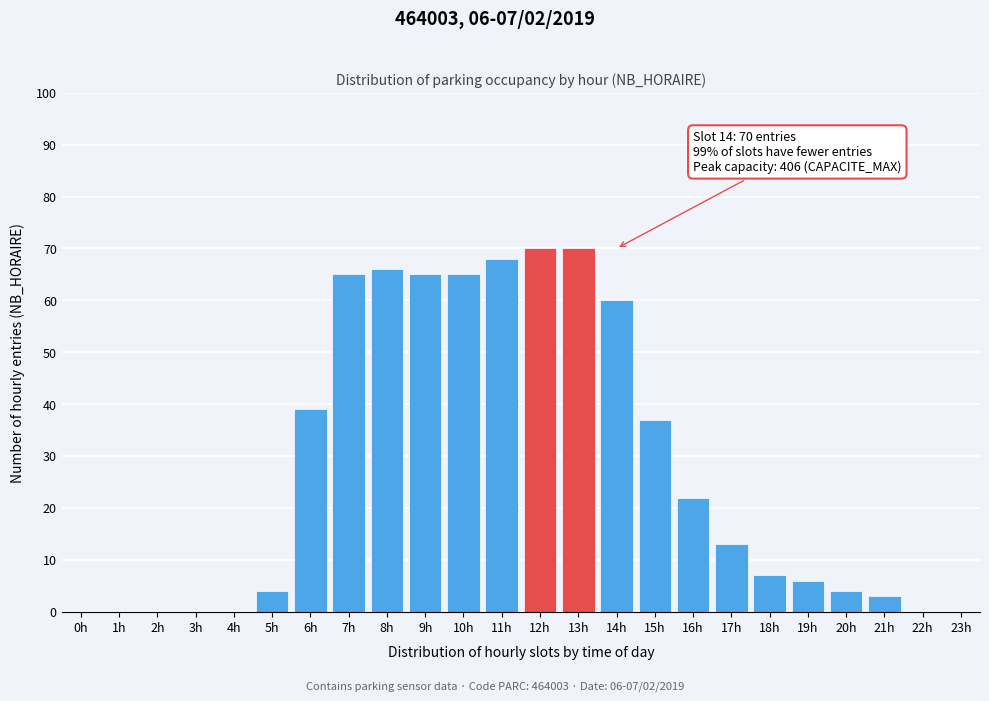

What is the greatest value displayed?

70